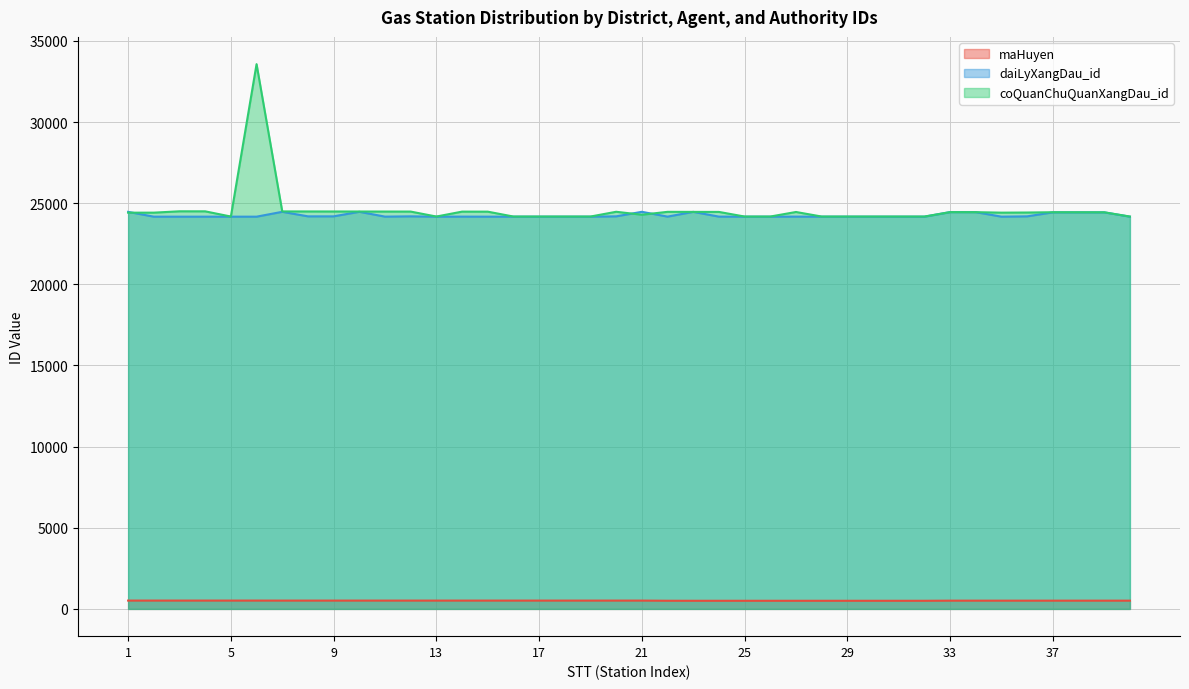

Where does the coQuanChuQuanXangDau_id series first go above 24443?

3